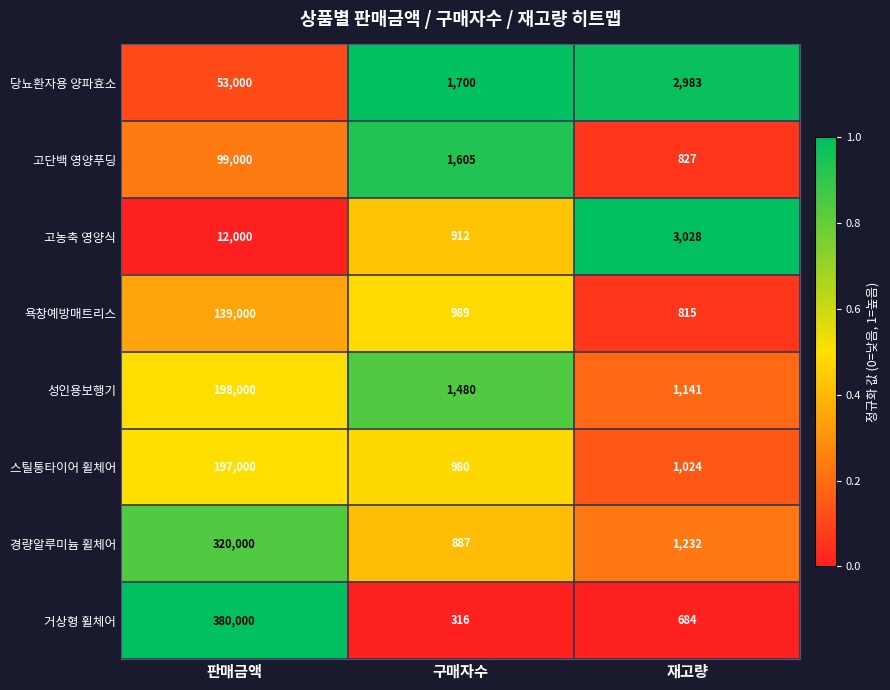

What is the total value across all series at 구매자수?

8869